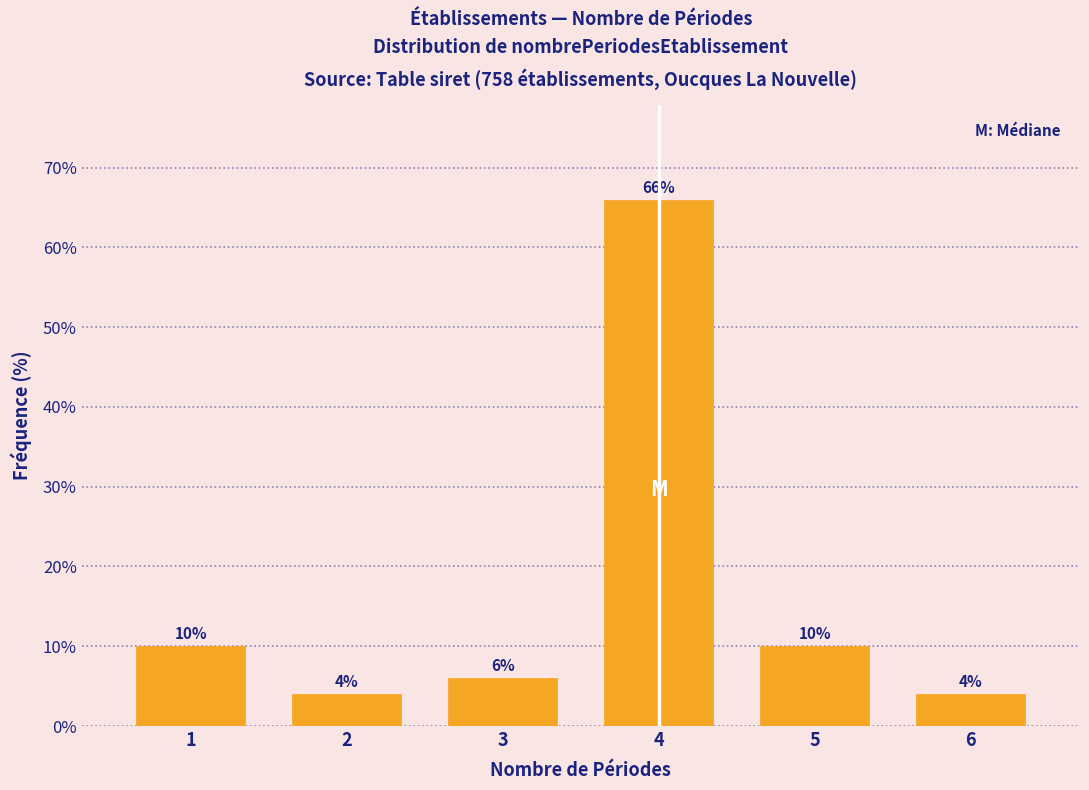

Reading right to left, list all the values displayed in this chart.

6=4	5=10	4=66	3=6	2=4	1=10